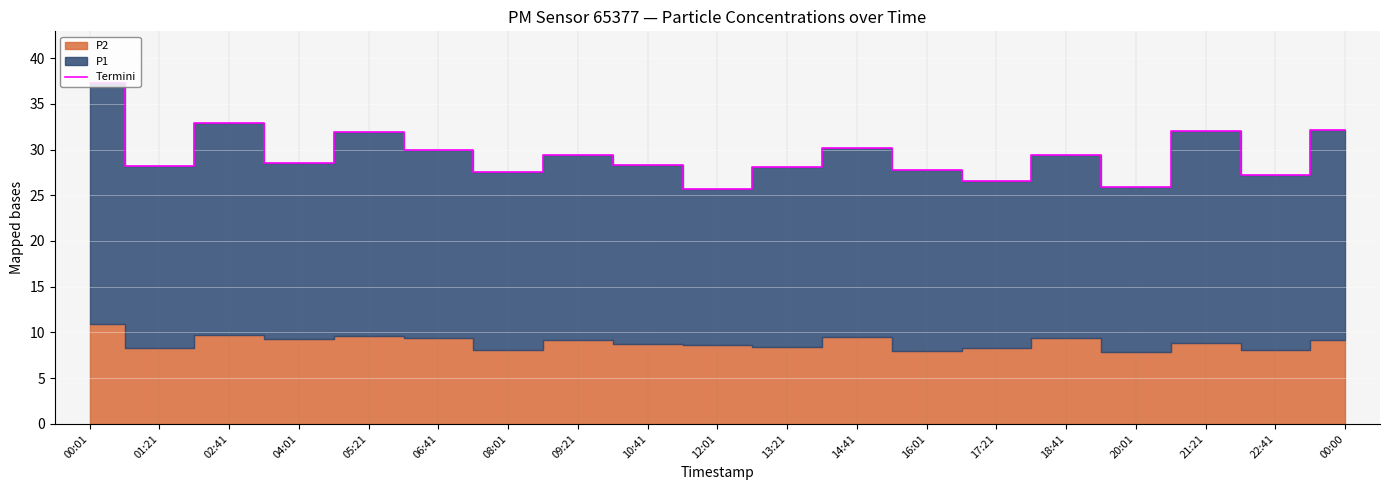

What value does the data have at 18:41?

29.4